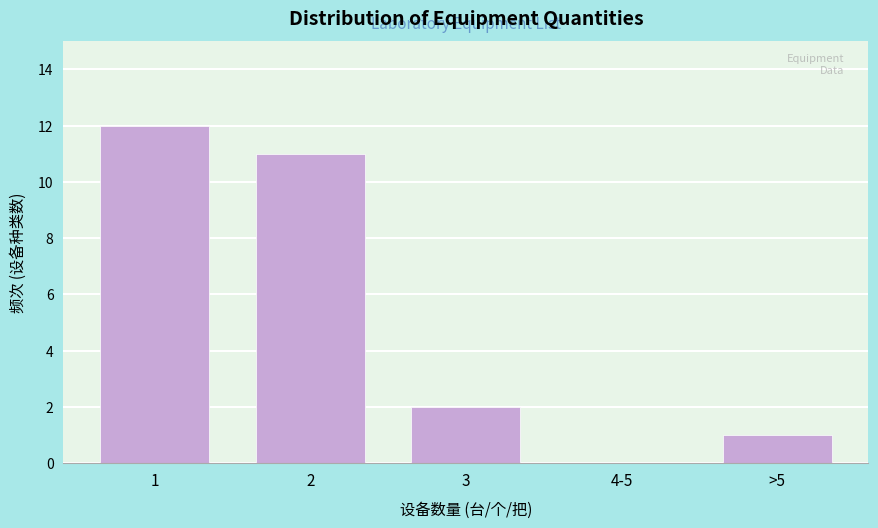

Reading left to right, list all the values displayed in this chart.

1=12	2=11	3=2	4-5=0	>5=1